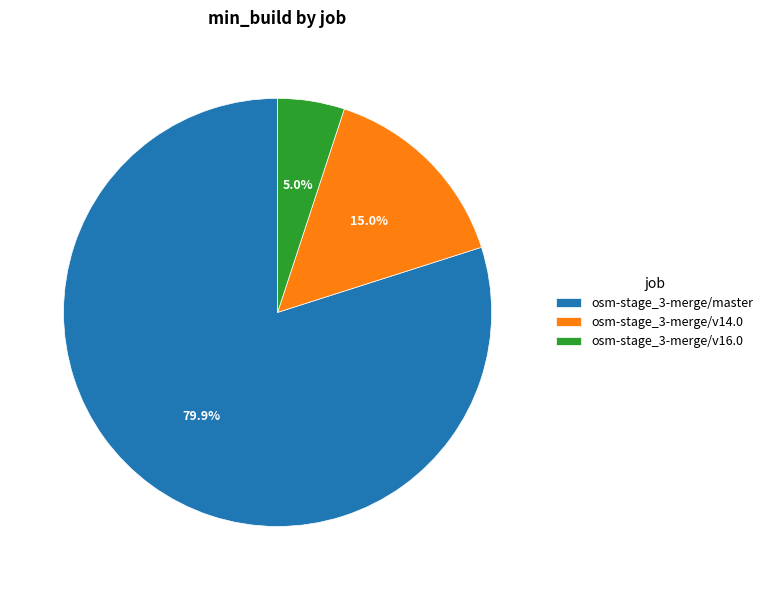

Which category has the smallest portion of the pie?

osm-stage_3-merge/v16.0